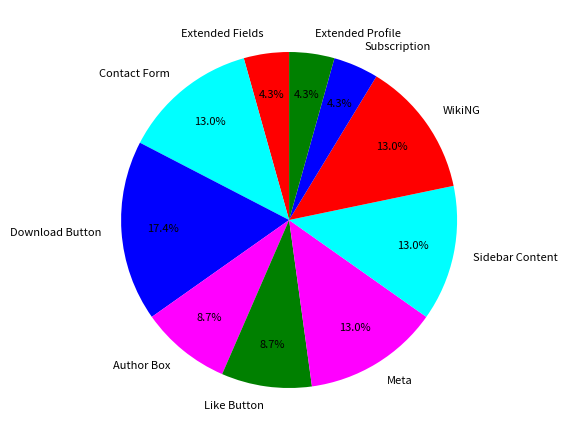

Combined, do Download Button and Author Box account for over 50%?

No